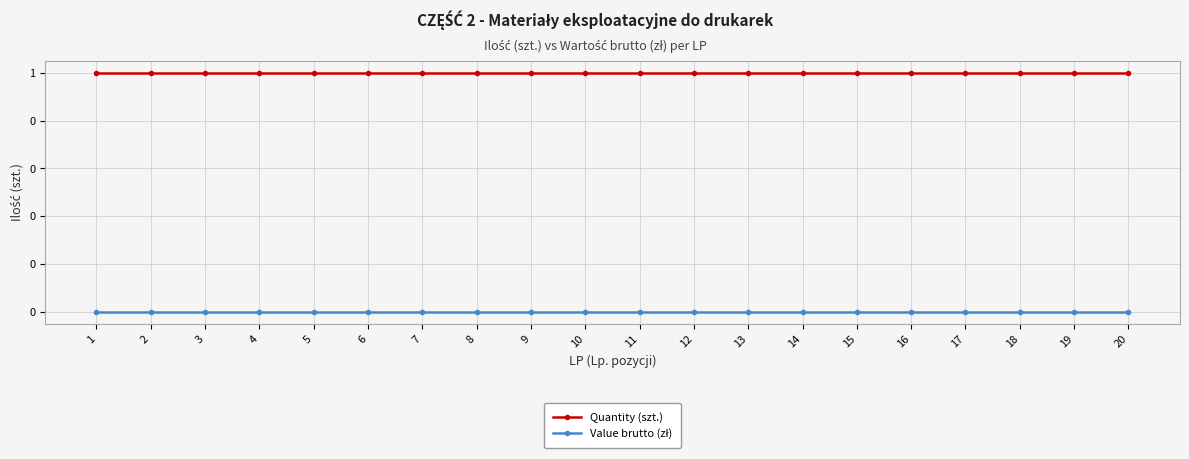

What is the highest value of the Quantity (szt.) series?

1